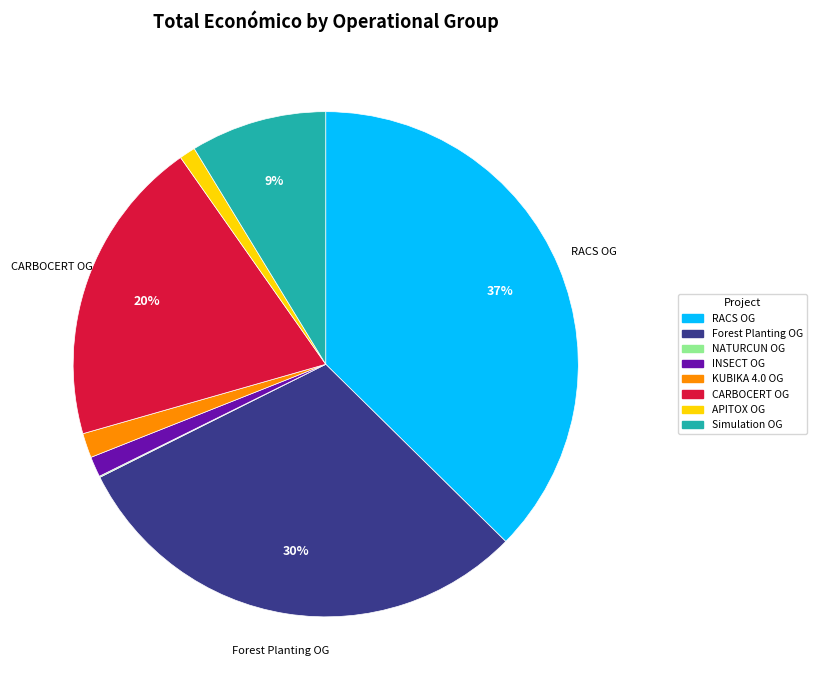

Between APITOX OG and KUBIKA 4.0 OG, which is larger?

KUBIKA 4.0 OG